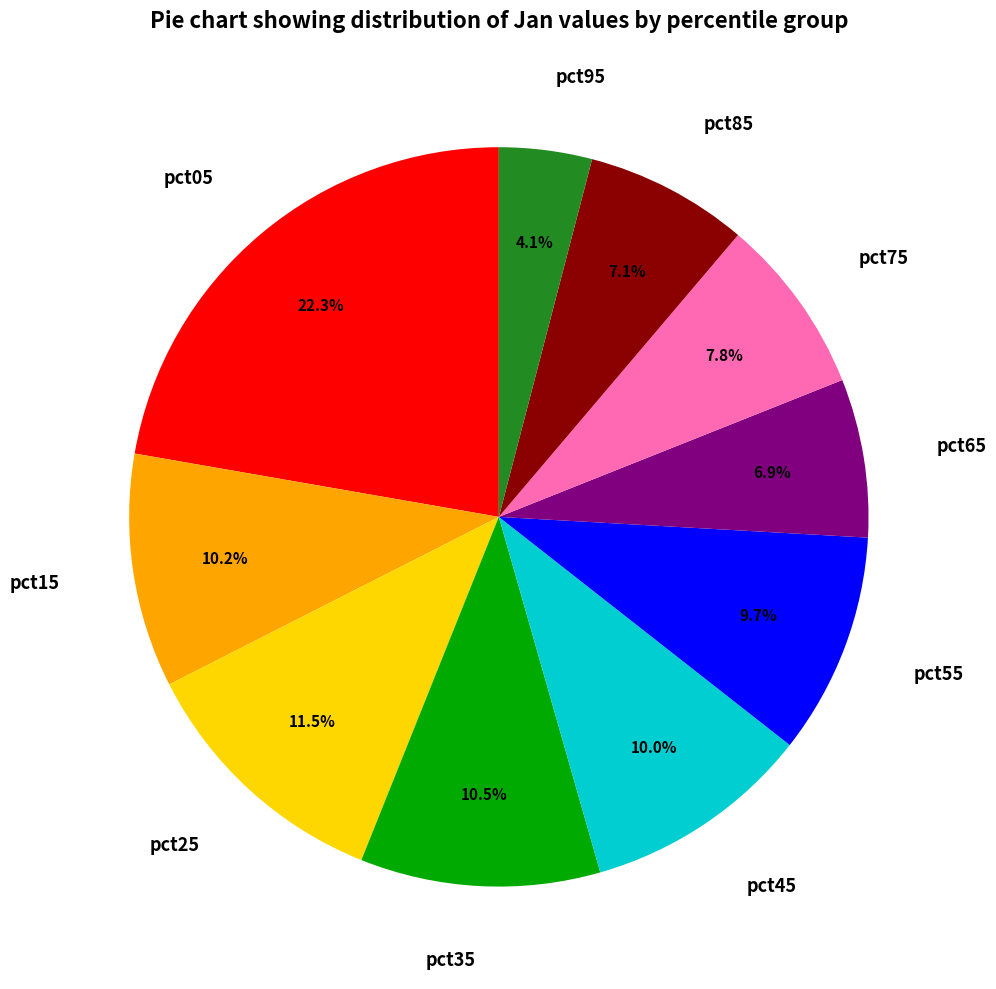

What is the smallest slice in the pie chart?

pct95